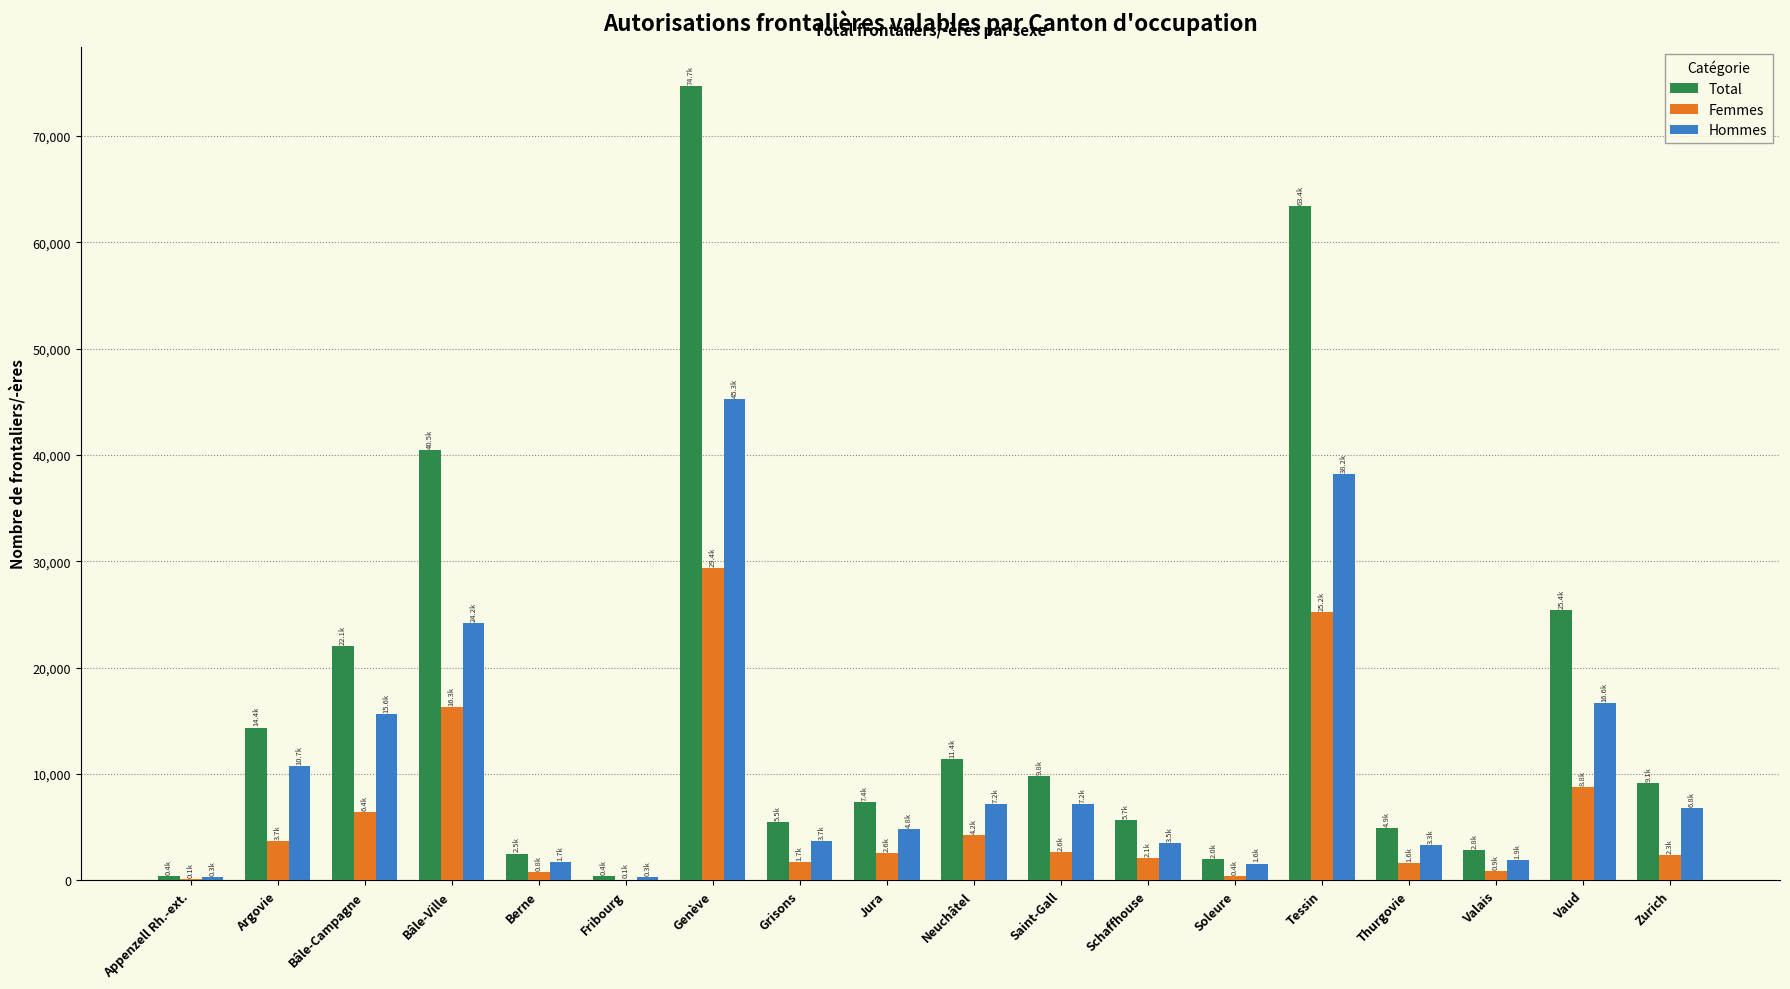

What is the difference between the Total values at Genève and Schaffhouse?

68997